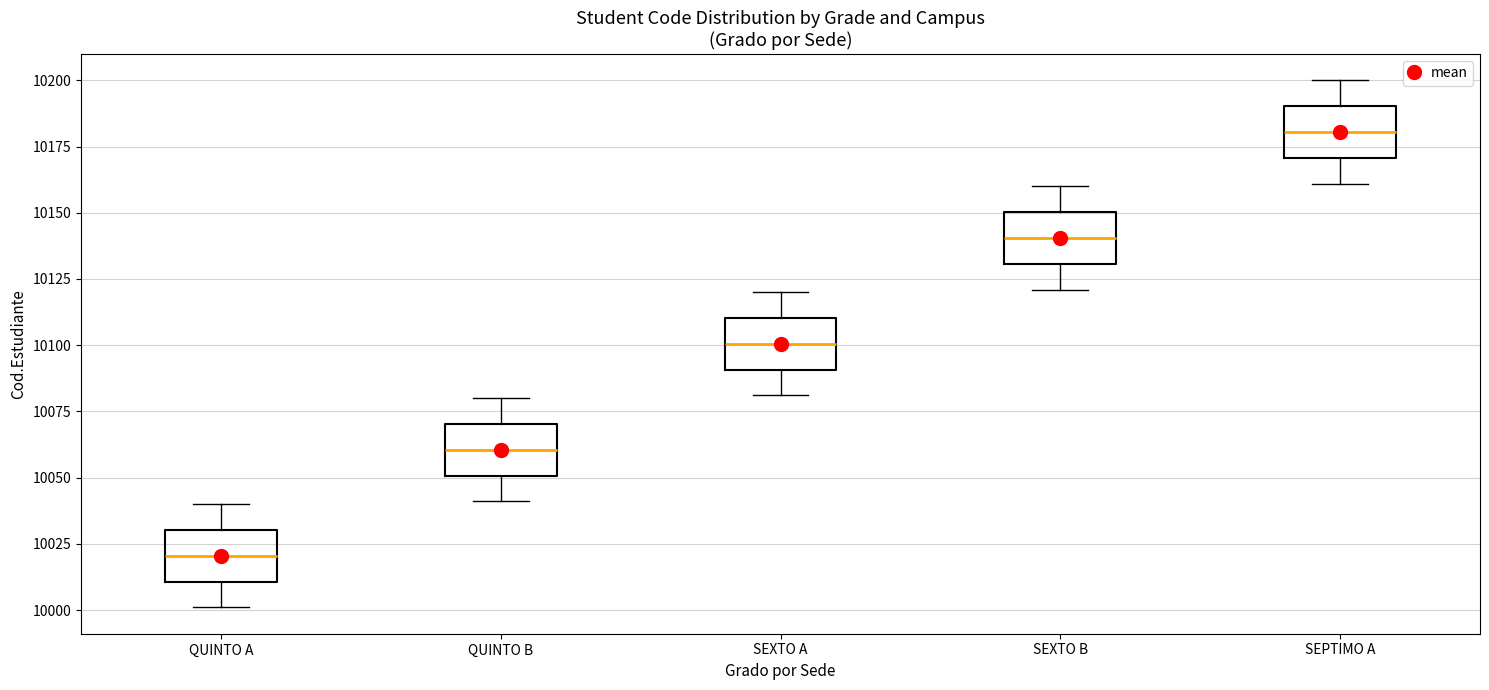

Reading left to right, read every box against the y-axis: the position of its median line, the range the box covers, and the ends of its whiskers. The values are not printed on the chart, so give them approximately, as read against the axis.

QUINTO A: median 10020, box 10010 to 10030, whiskers 10000 to 10040
QUINTO B: median 10060, box 10050 to 10070, whiskers 10040 to 10080
SEXTO A: median 10100, box 10090 to 10110, whiskers 10080 to 10120
SEXTO B: median 10140, box 10130 to 10150, whiskers 10120 to 10160
SEPTIMO A: median 10180, box 10170 to 10190, whiskers 10160 to 10200